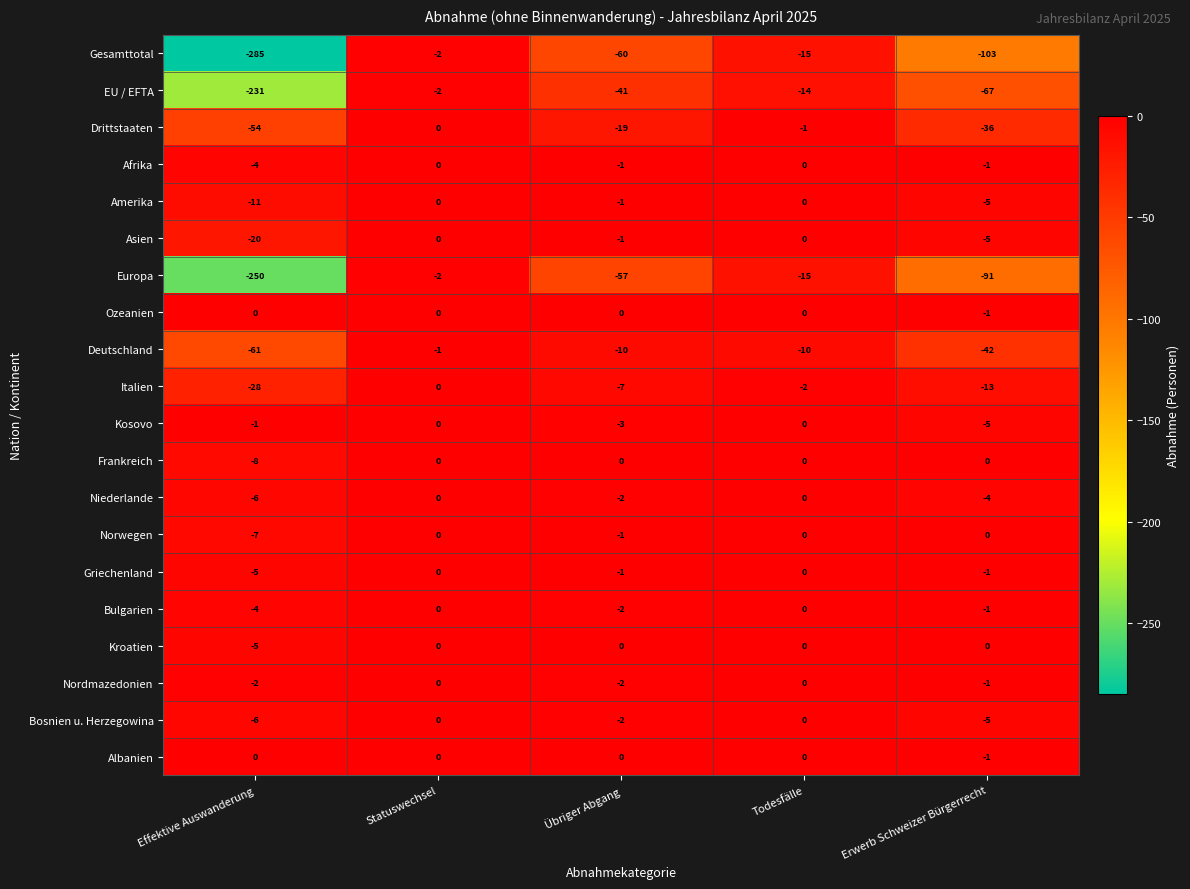

Where is Gesamttotal nearest to the value -143?

Erwerb Schweizer Bürgerrecht